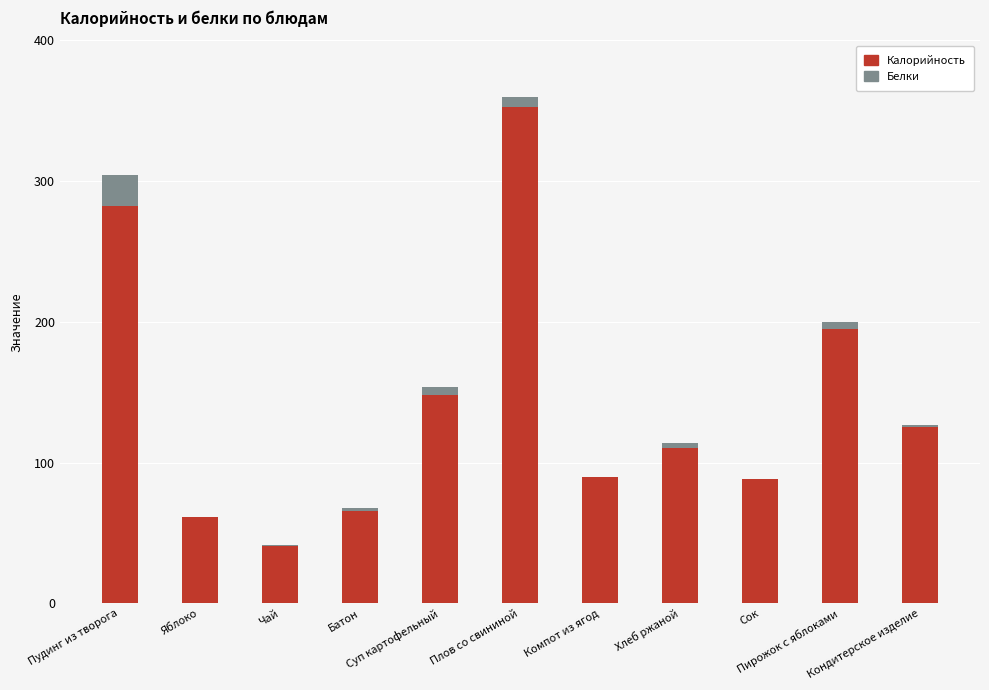

Are the bars horizontal?

No